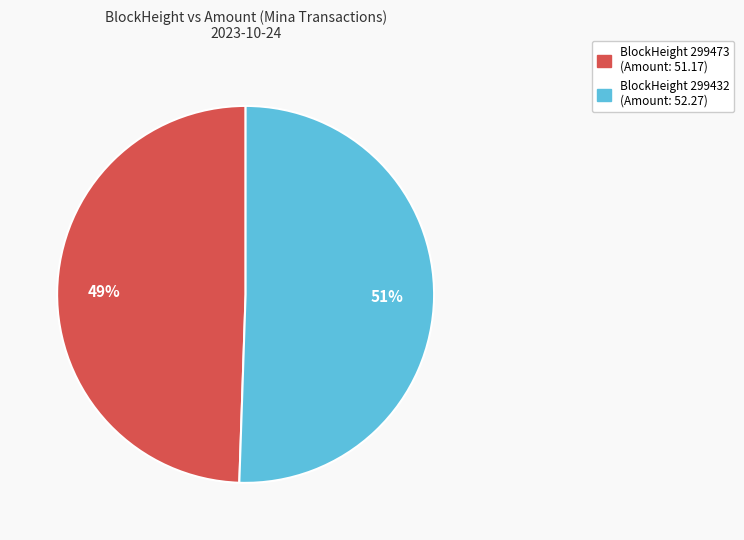

To the nearest percent, what is the average slice percentage?

50%